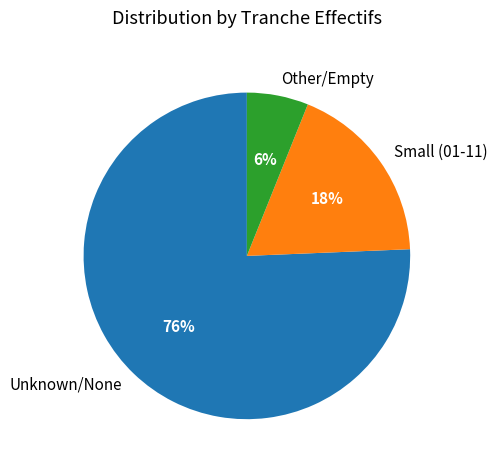

Is the sum of Other/Empty and Small (01-11) greater than half?

No